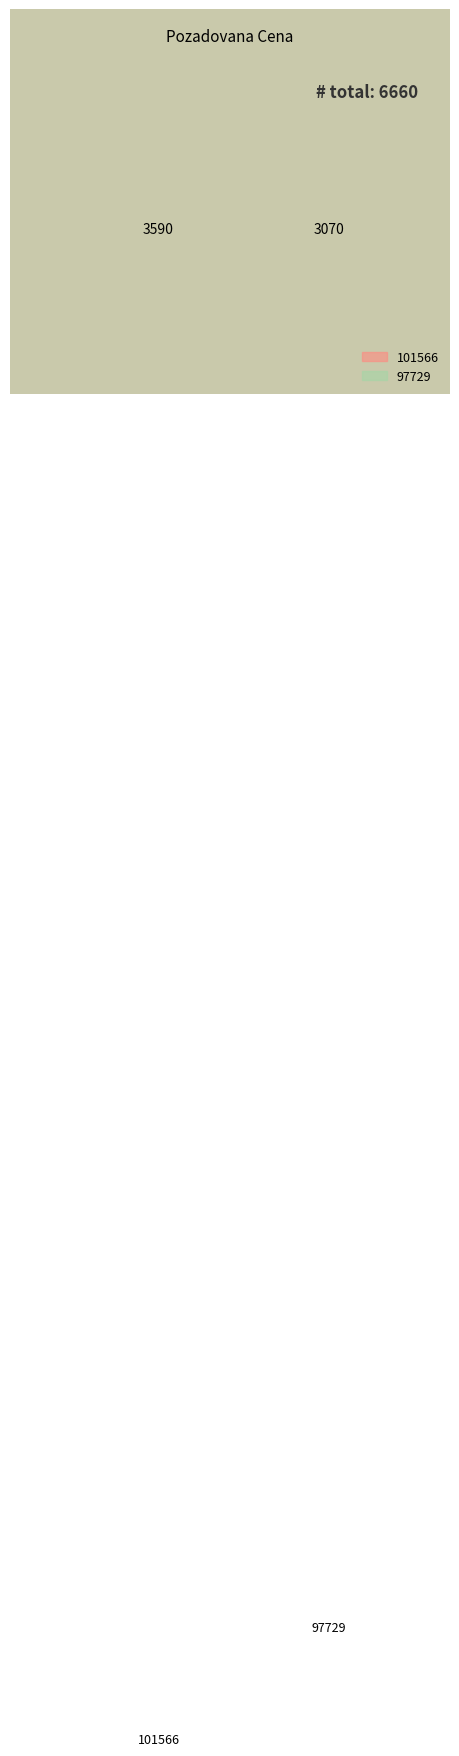

To the nearest percent, what is the difference between the 97729 and 101566 slice percentages?

8%